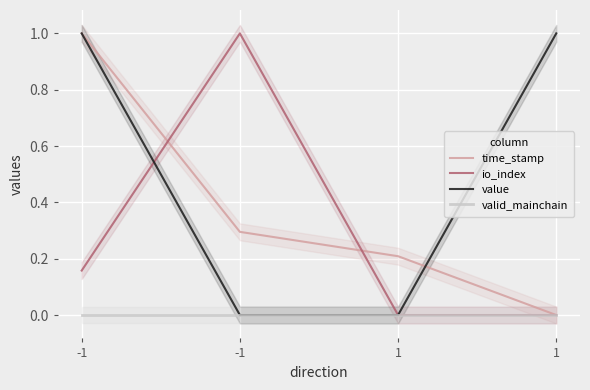

Reading left to right, what are all the values shown in this chart?

time_stamp: 1.0	0.3	0.2	0.0
io_index: 0.2	1.0	0.0	0.0
value: 1.0	0.0	0.0	1.0
valid_mainchain: 0.0	0.0	0.0	0.0